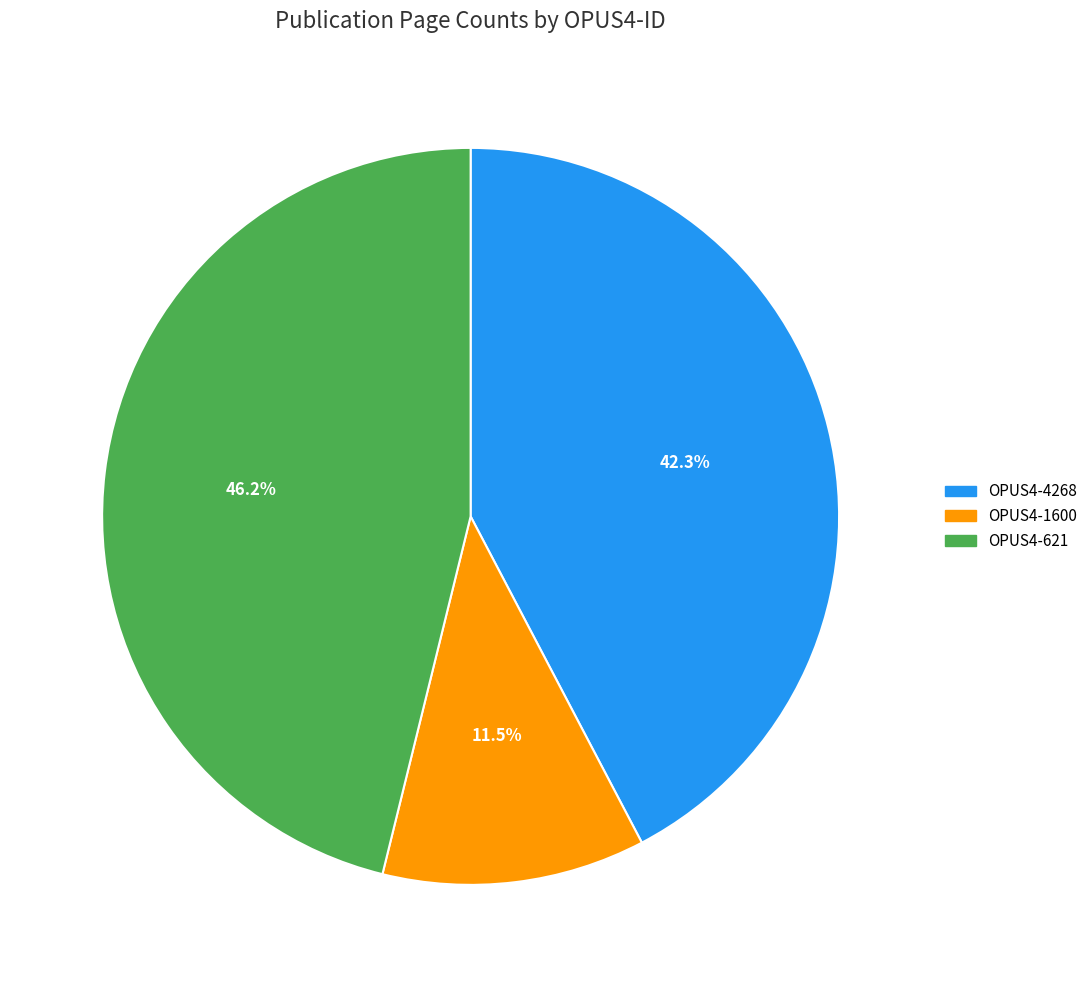

Does any single category account for the majority?

No